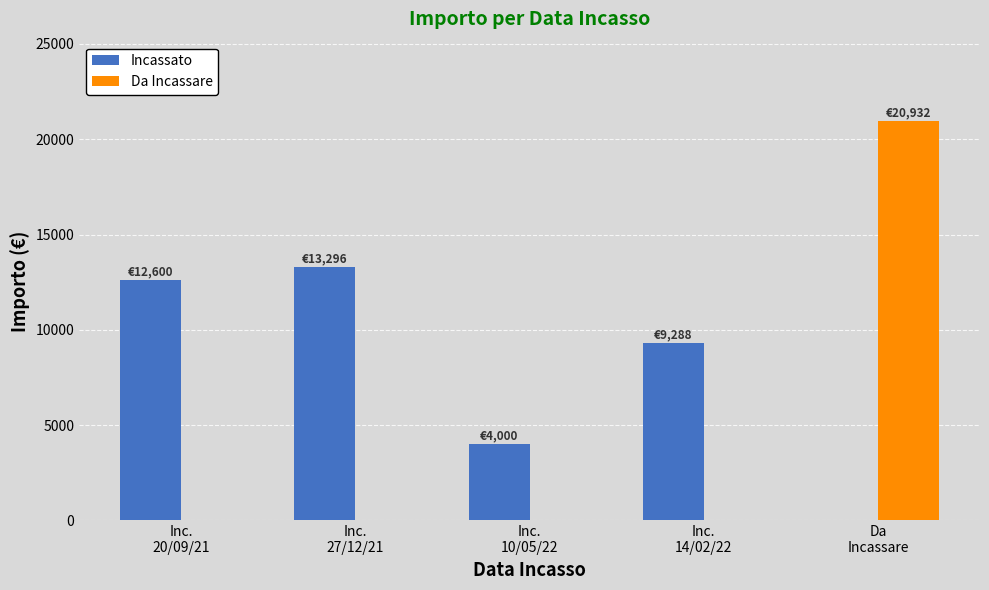

Which series has the largest total across all categories?

Incassato